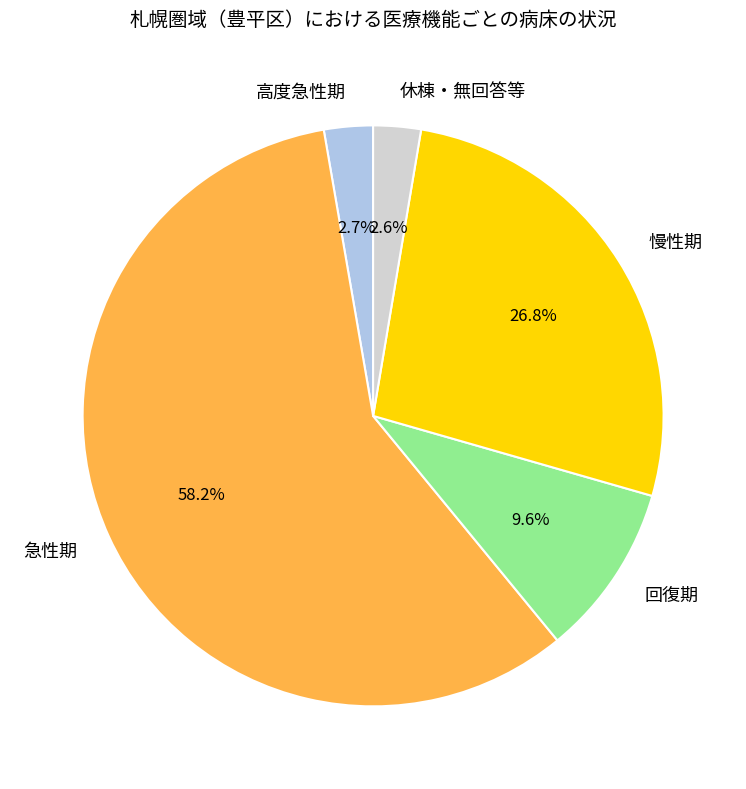

True or false: 休棟・無回答等 accounts for 8% of the total.

False